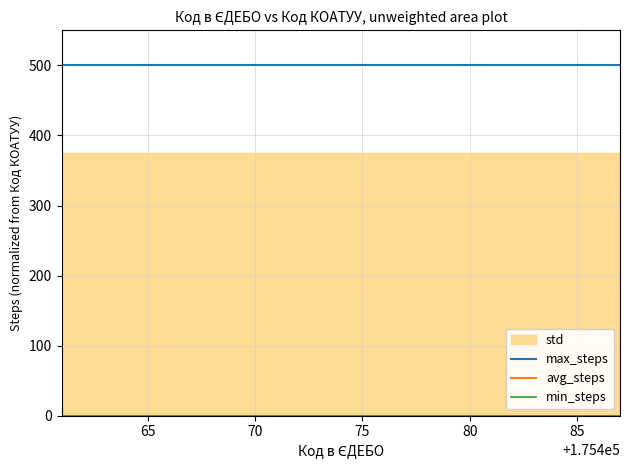

Rank the series by their maximum value, from highest to lowest.

max_steps, avg_steps, min_steps